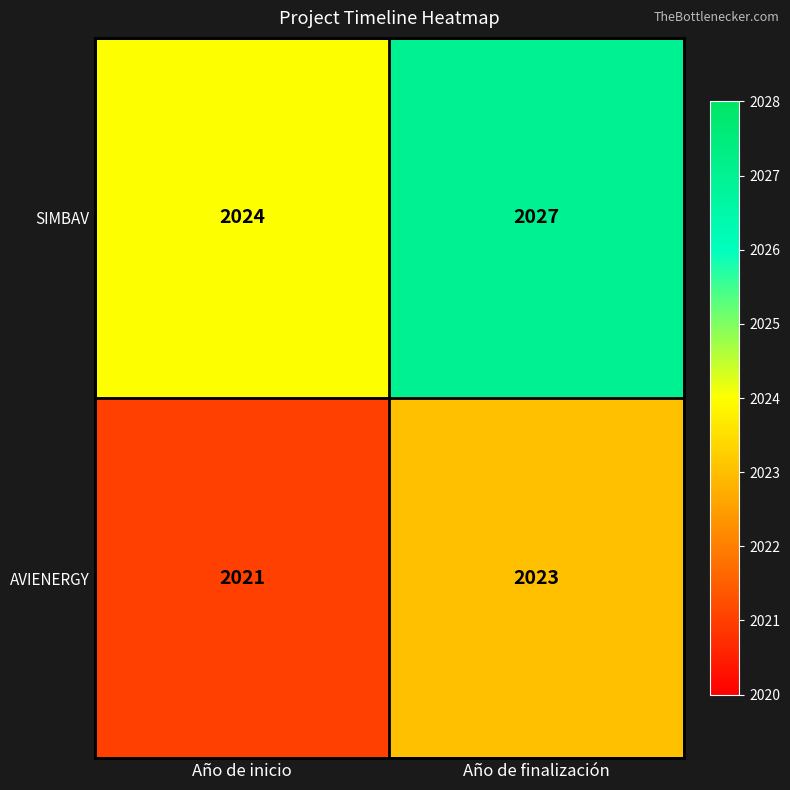

At which category does the chart reach its peak across all series?

Año de finalización